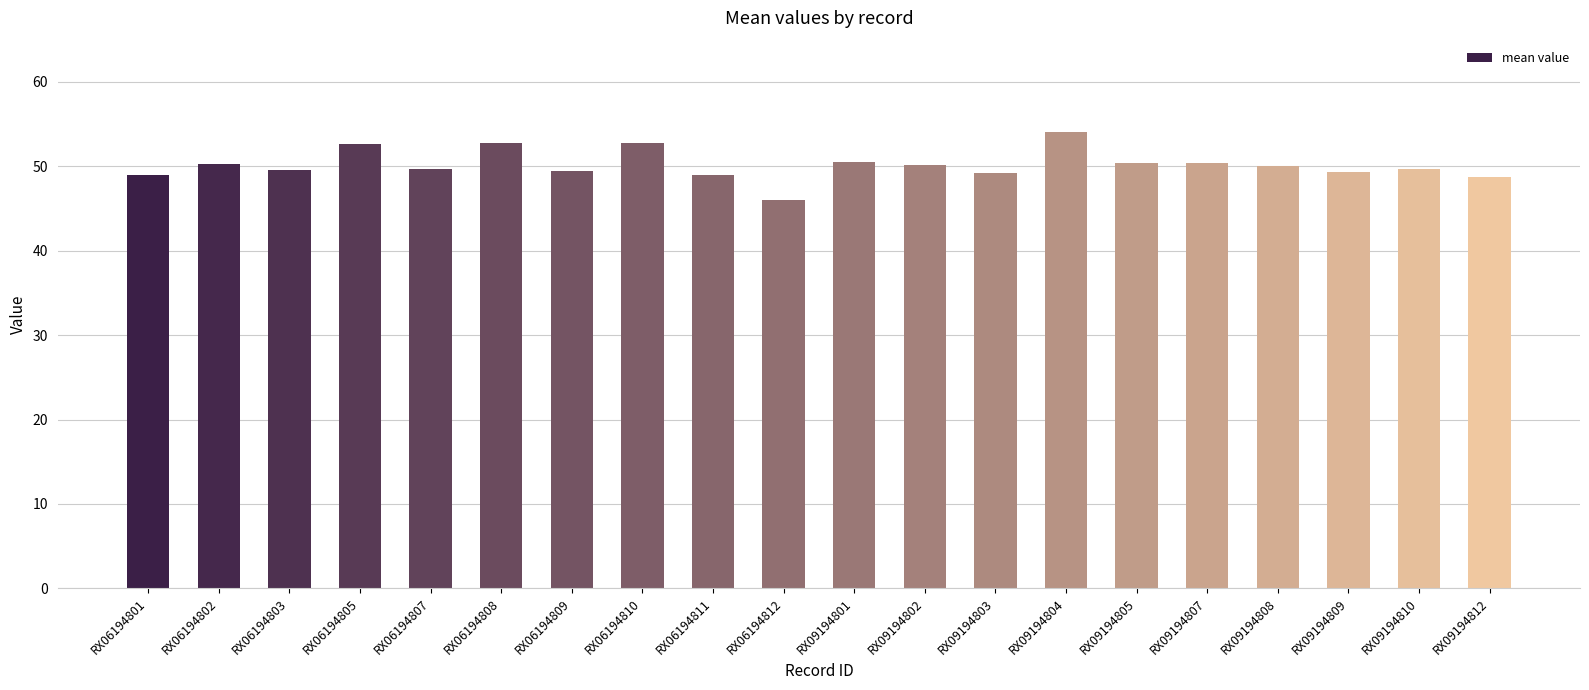

What value does the data have at RX06194809?

49.5